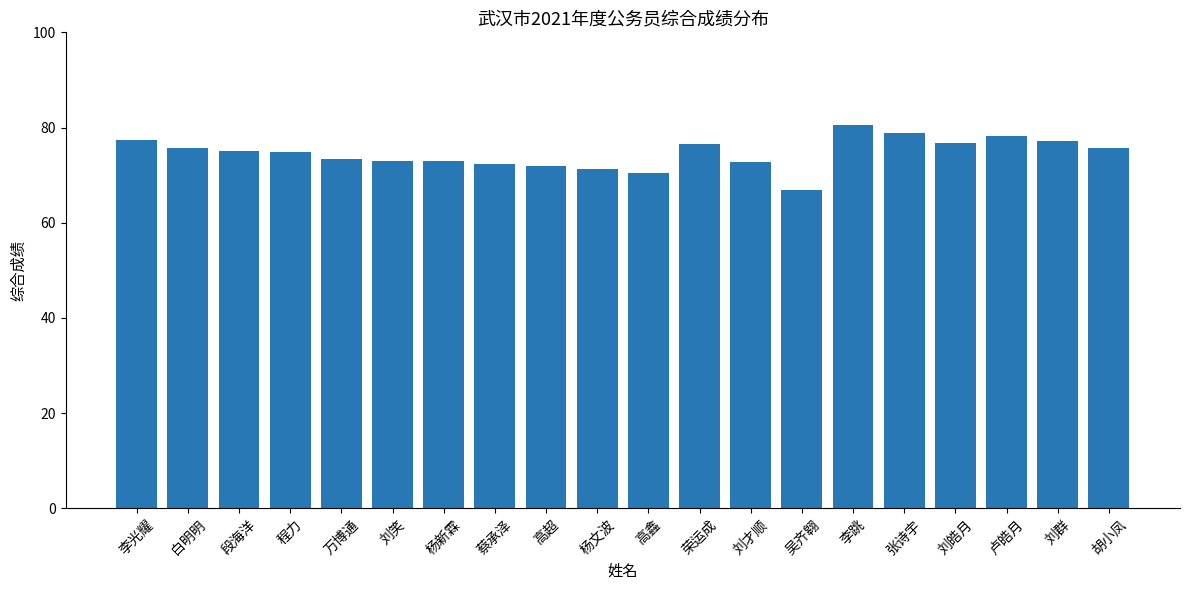

What is the change in value from 程力 to 刘皓月?

+2.0